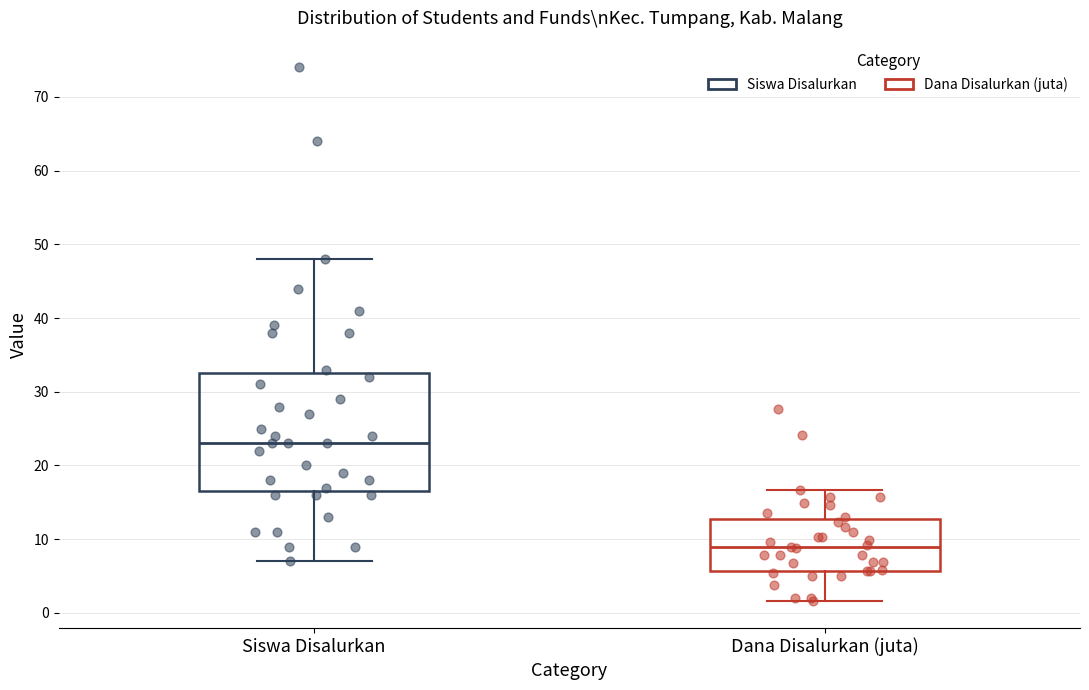

Comparing the boxes themselves (not the whiskers), which one is the tallest?

Siswa Disalurkan